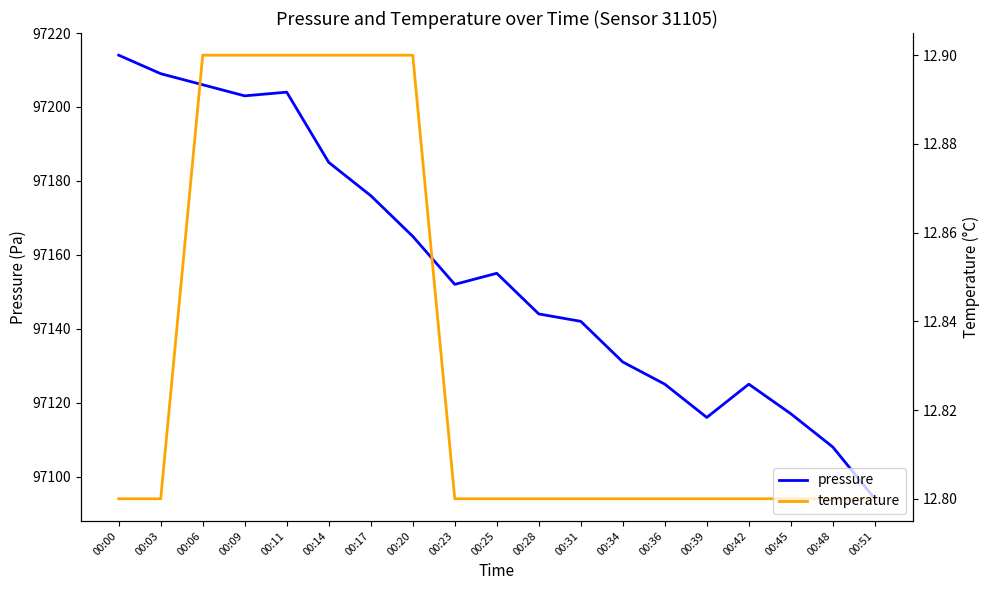

What are all the series names shown in the legend?

pressure, temperature